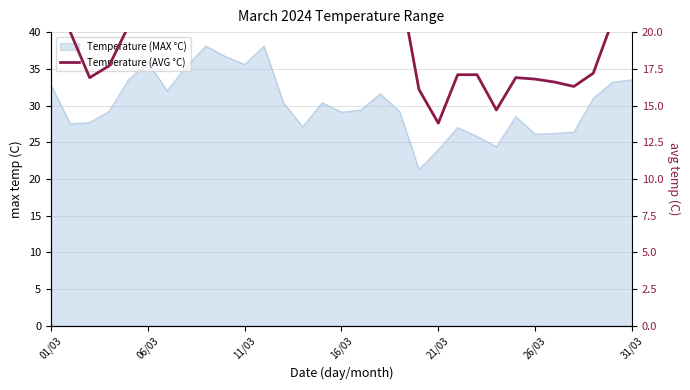

At which label does the data first exceed 20?

01/03